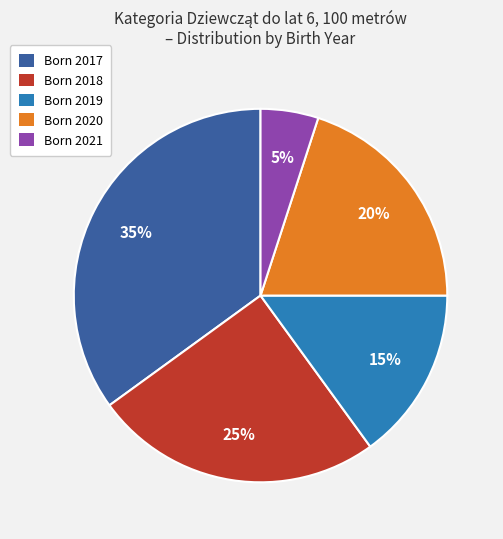

Which has a higher value, Born 2020 or Born 2017?

Born 2017